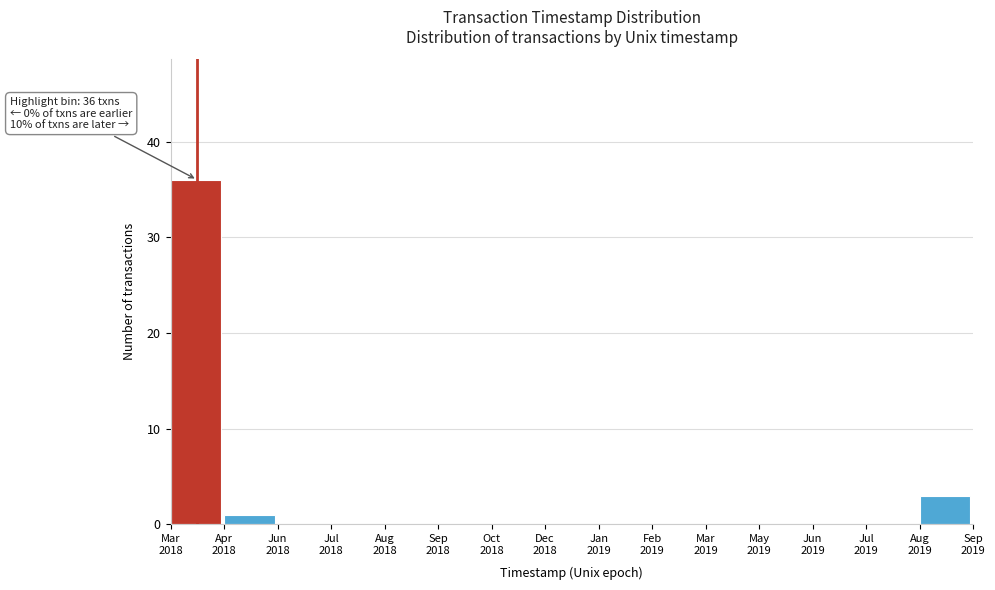

What is the greatest value displayed?

36